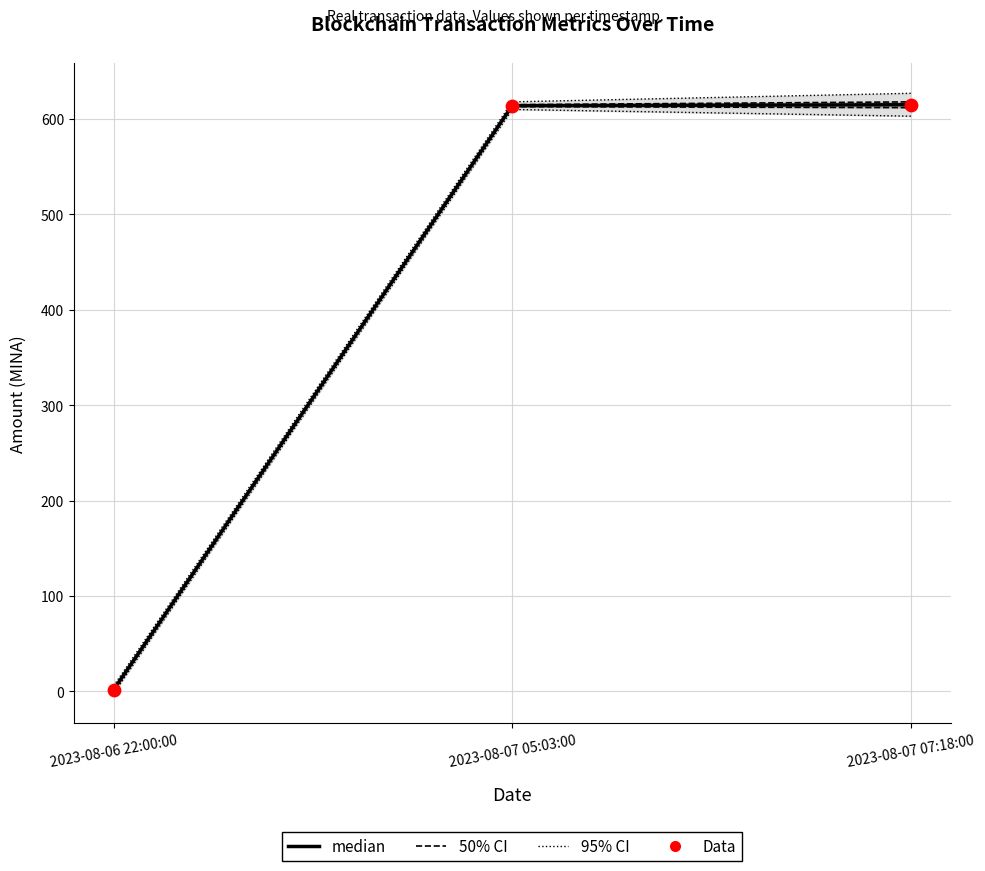

At which category is the sum across all series the highest?

2023-08-07 07:18:00